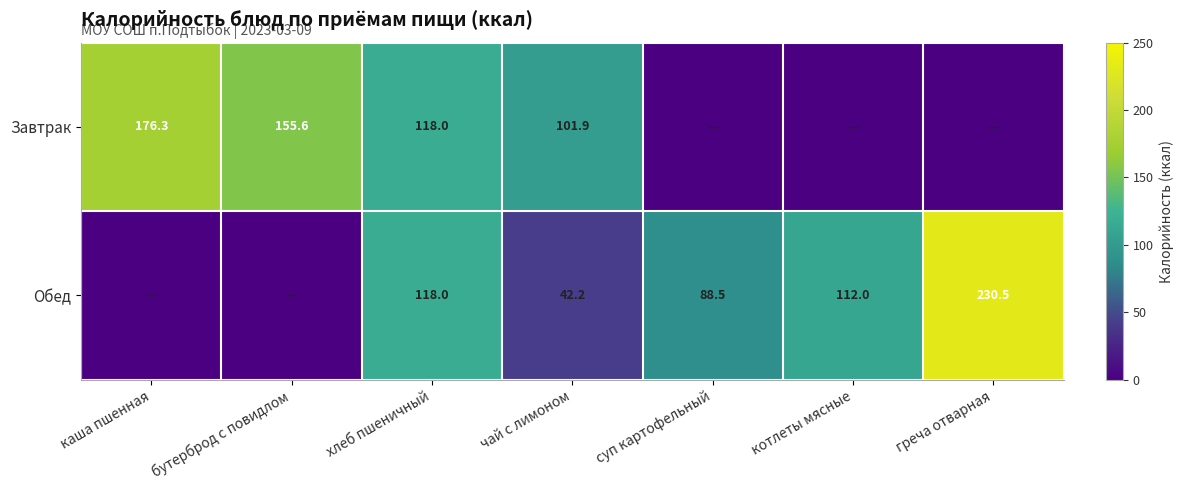

What is the difference between the highest and lowest values at котлеты мясные?

112.0